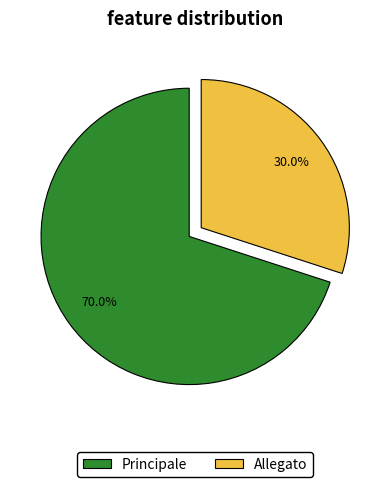

Rank the categories by value from lowest to highest.

Allegato, Principale